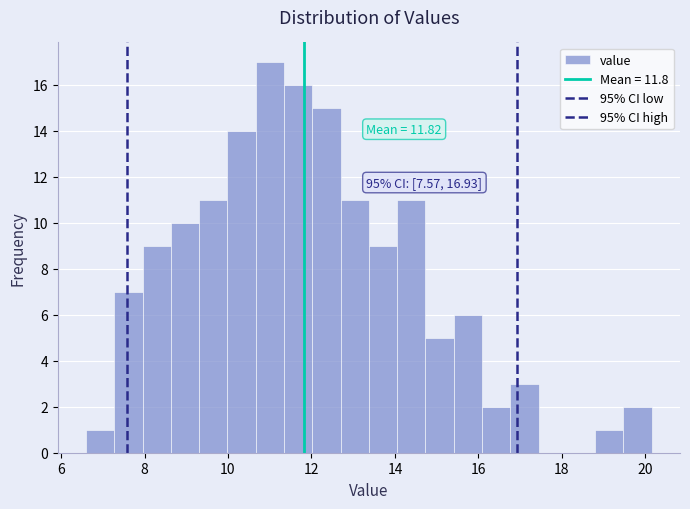

Read against the x-axis, roughly where is the centre of the tallest bar?

11.0